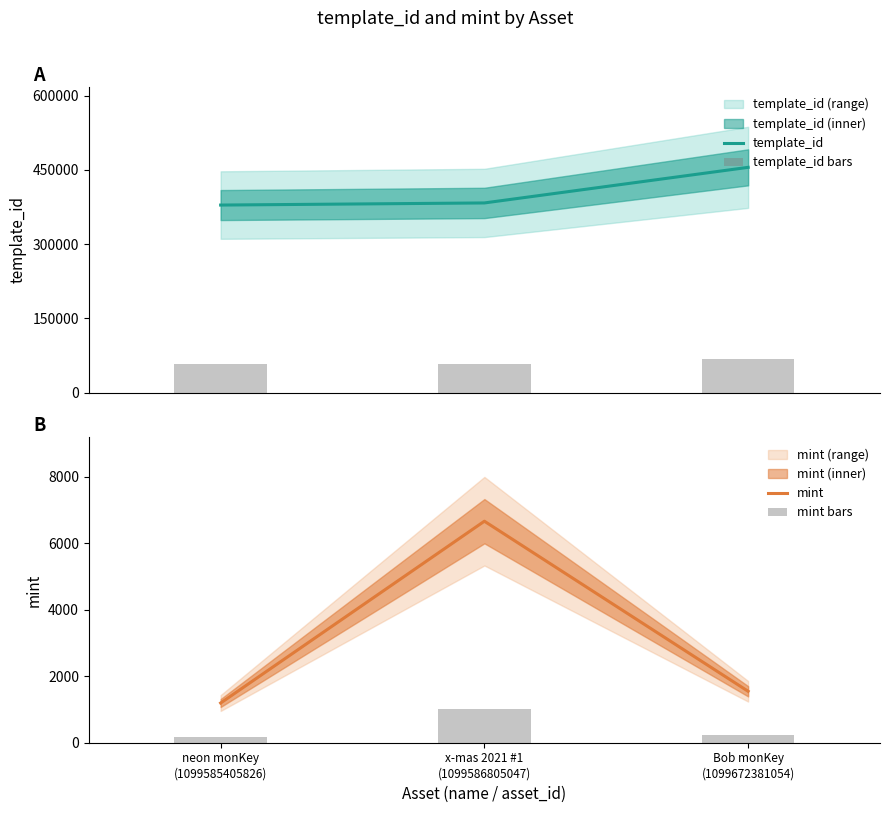

Are the bars horizontal?

No